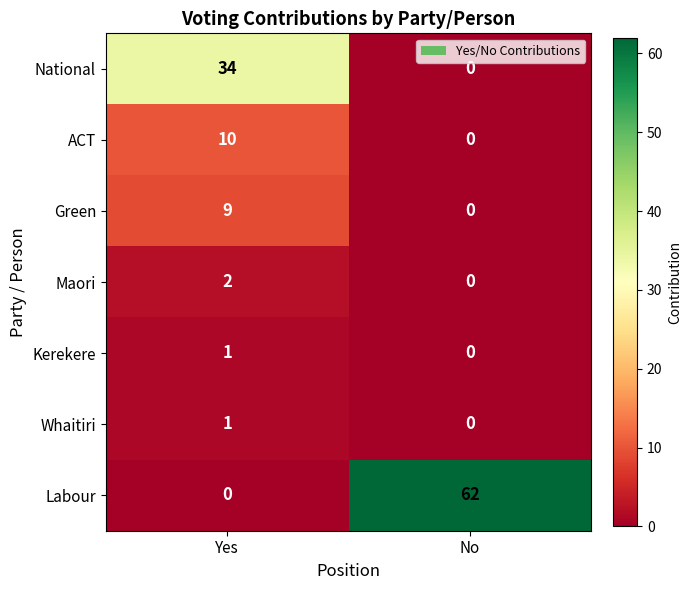

Is it true that National equals 34 at Yes?

True